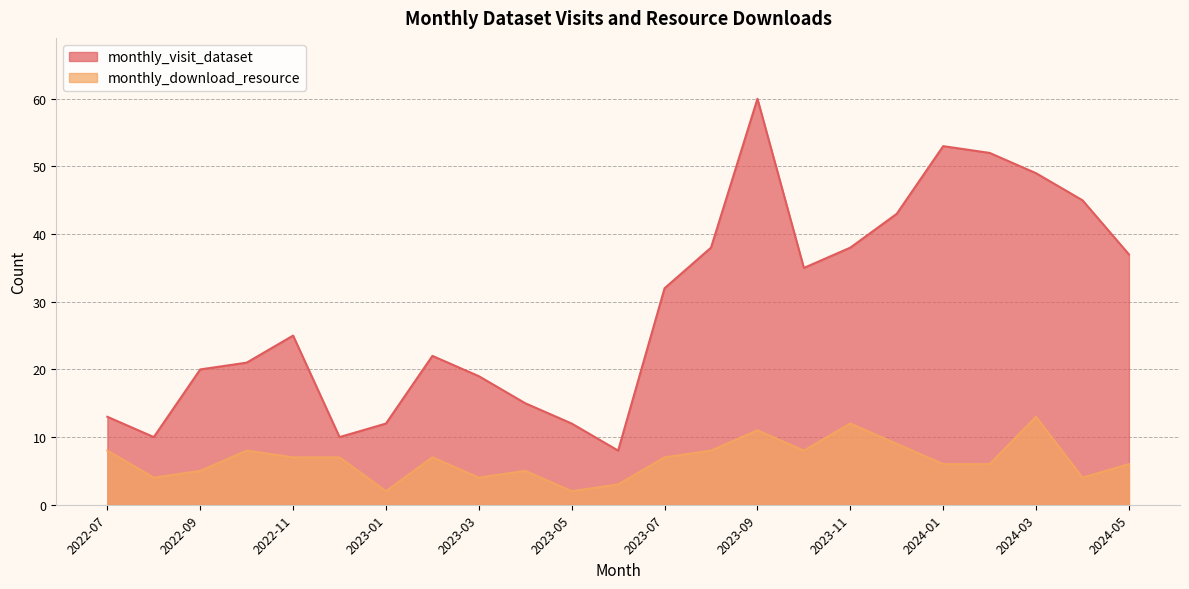

True or false: monthly_visit_dataset and monthly_download_resource cross at least once.

False